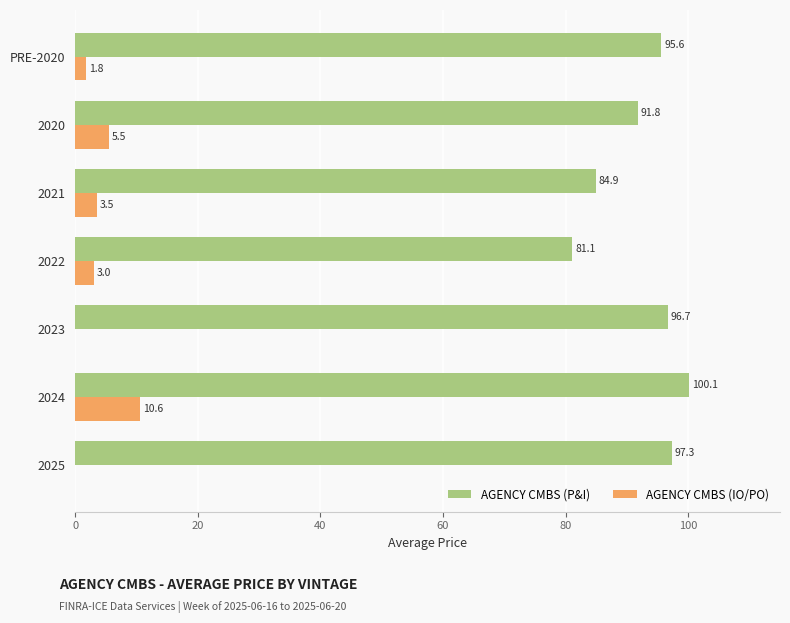

What is the approximate value of AGENCY CMBS (P&I) at 2023?

96.7